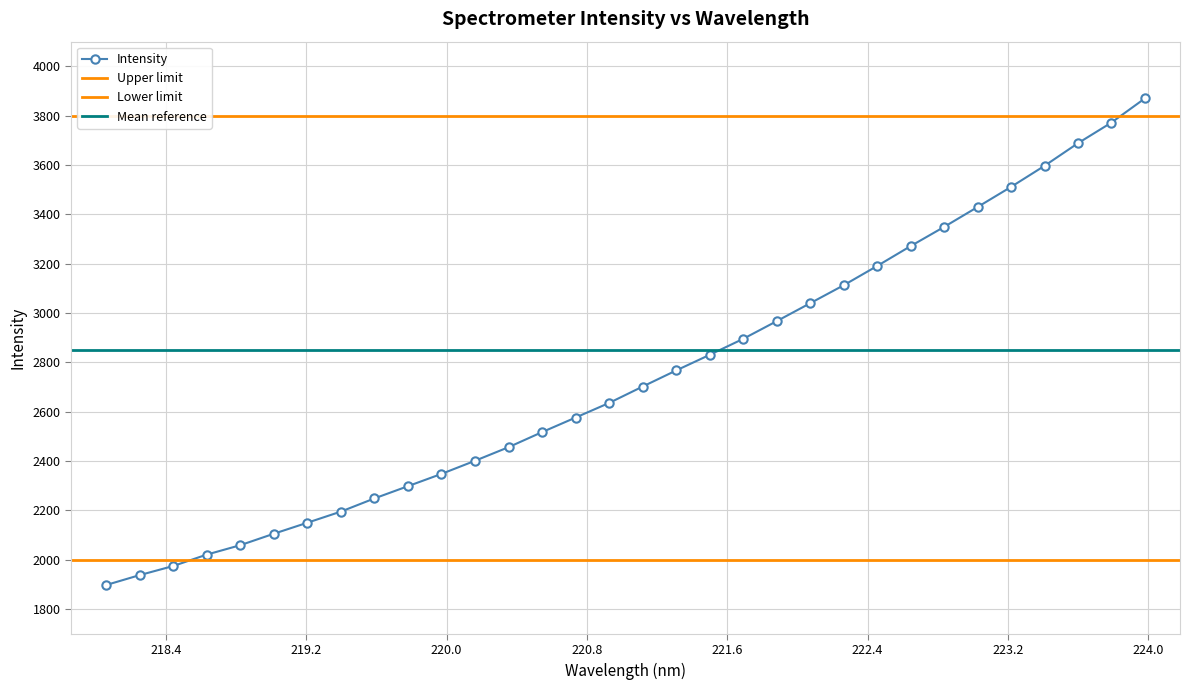

Does the chart display data point markers on the line(s)?

Yes